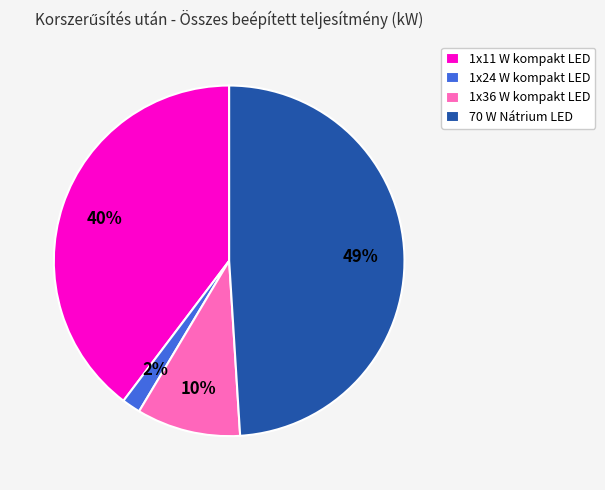

Which category has the biggest portion of the pie?

70 W Nátrium LED